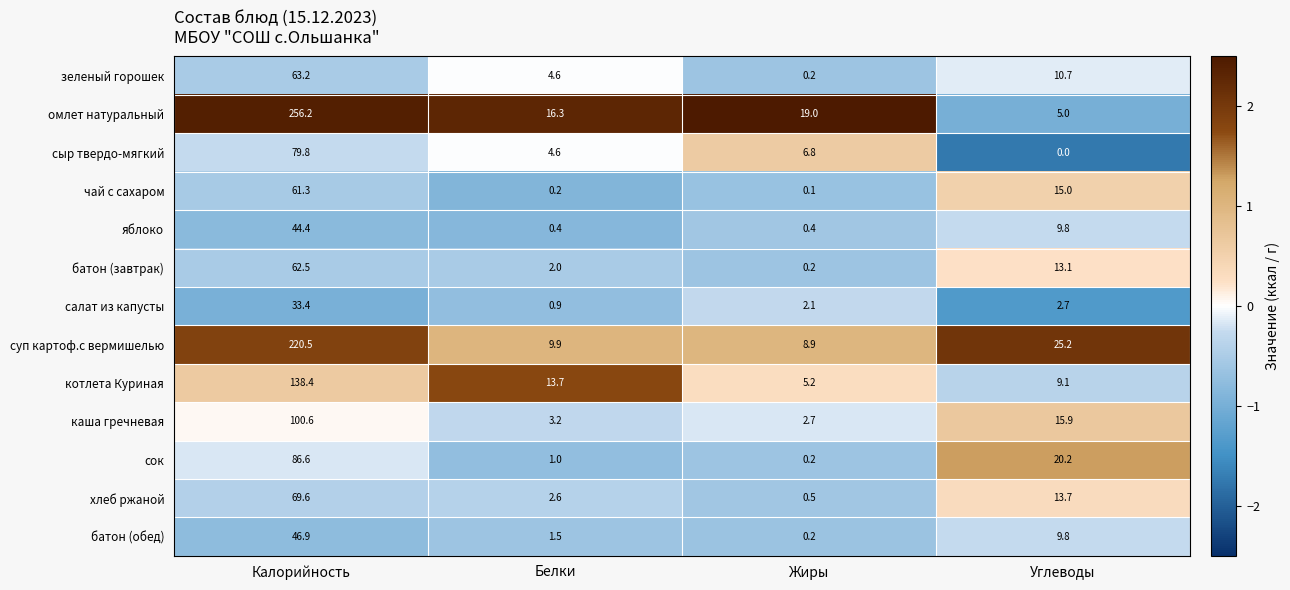

Rank the series by their maximum value, from highest to lowest.

омлет натуральный, суп картоф.с вермишелью, котлета Куриная, каша гречневая, сок, сыр твердо-мягкий, хлеб ржаной, зеленый горошек, батон (завтрак), чай с сахаром, батон (обед), яблоко, салат из капусты